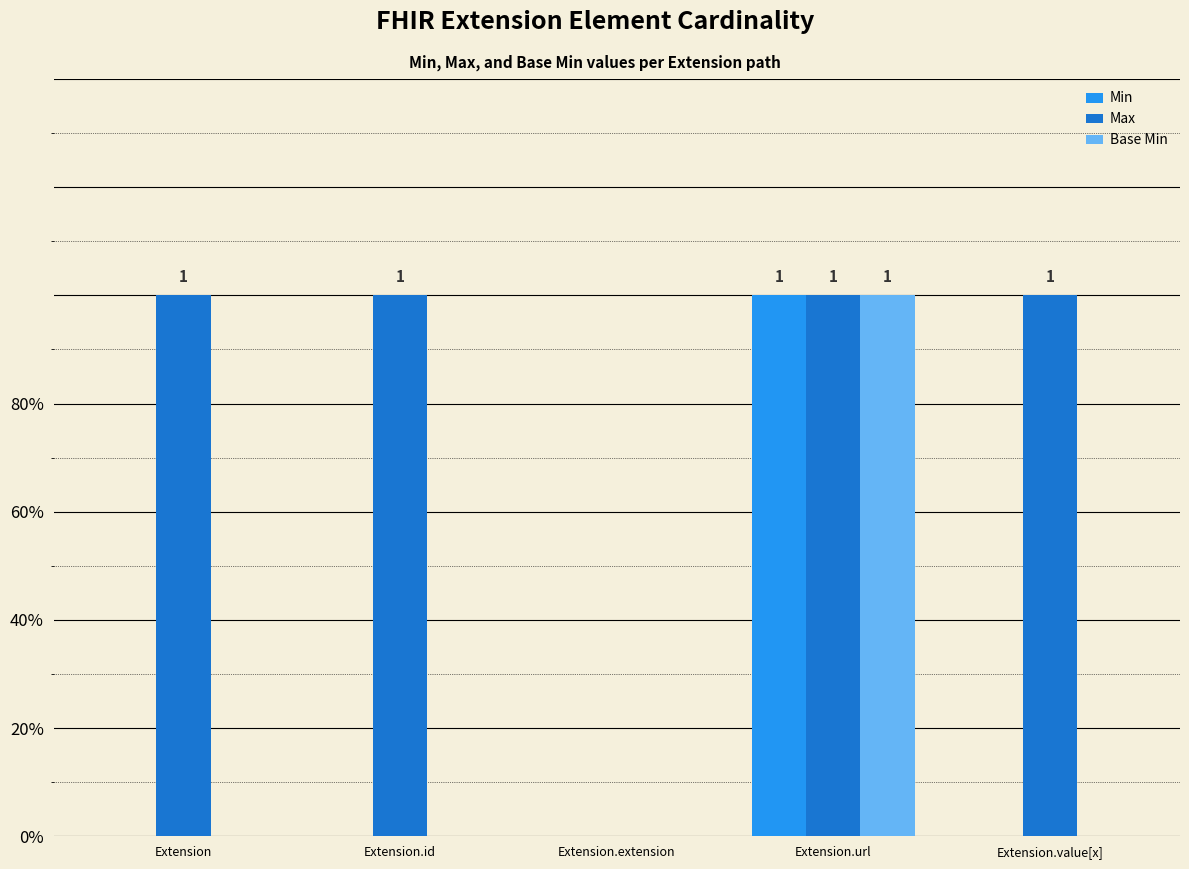

Where is Min nearest to the value 0?

Extension